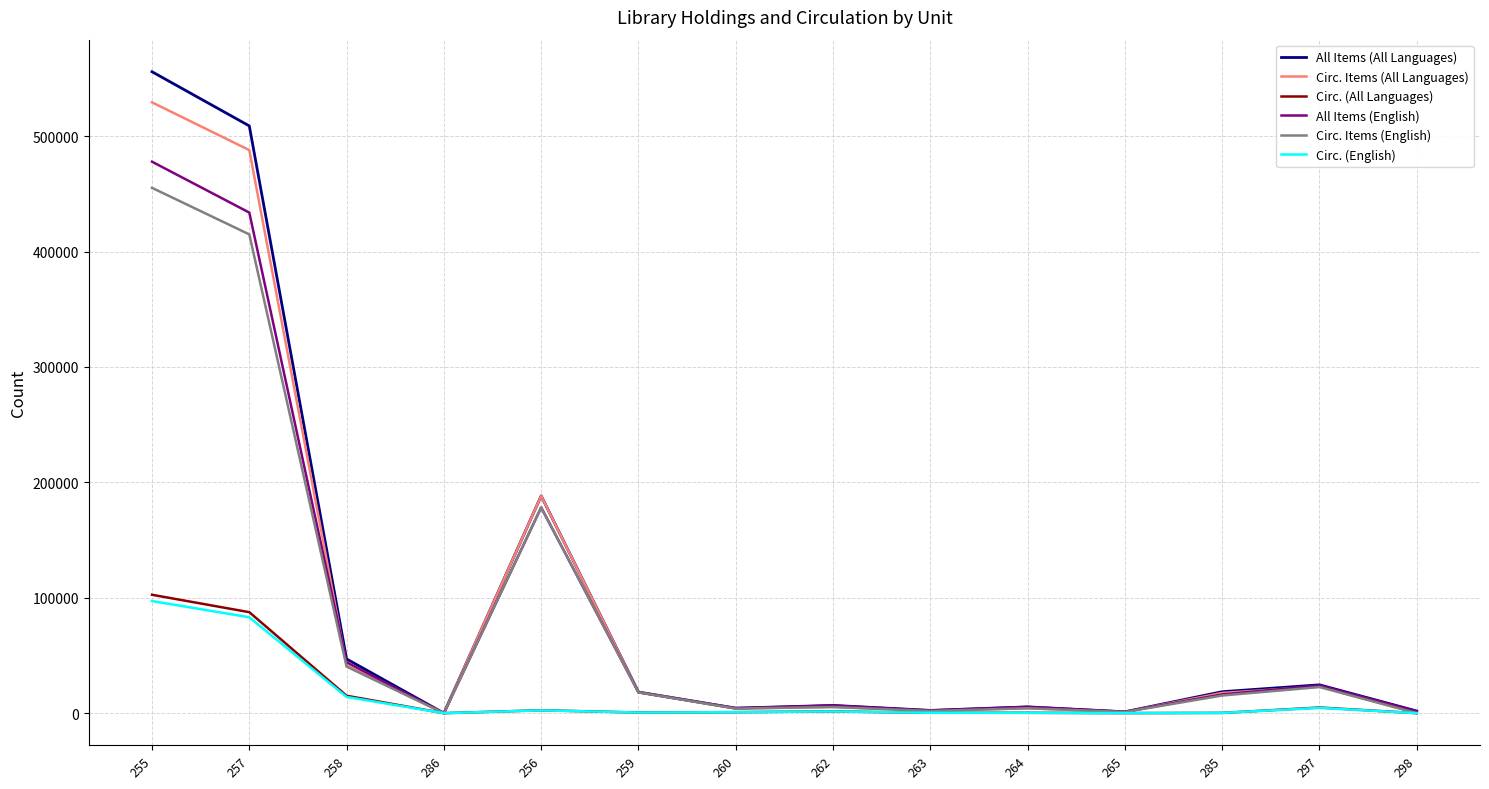

Which series changed the most between 255 and 285?

All Items (All Languages)